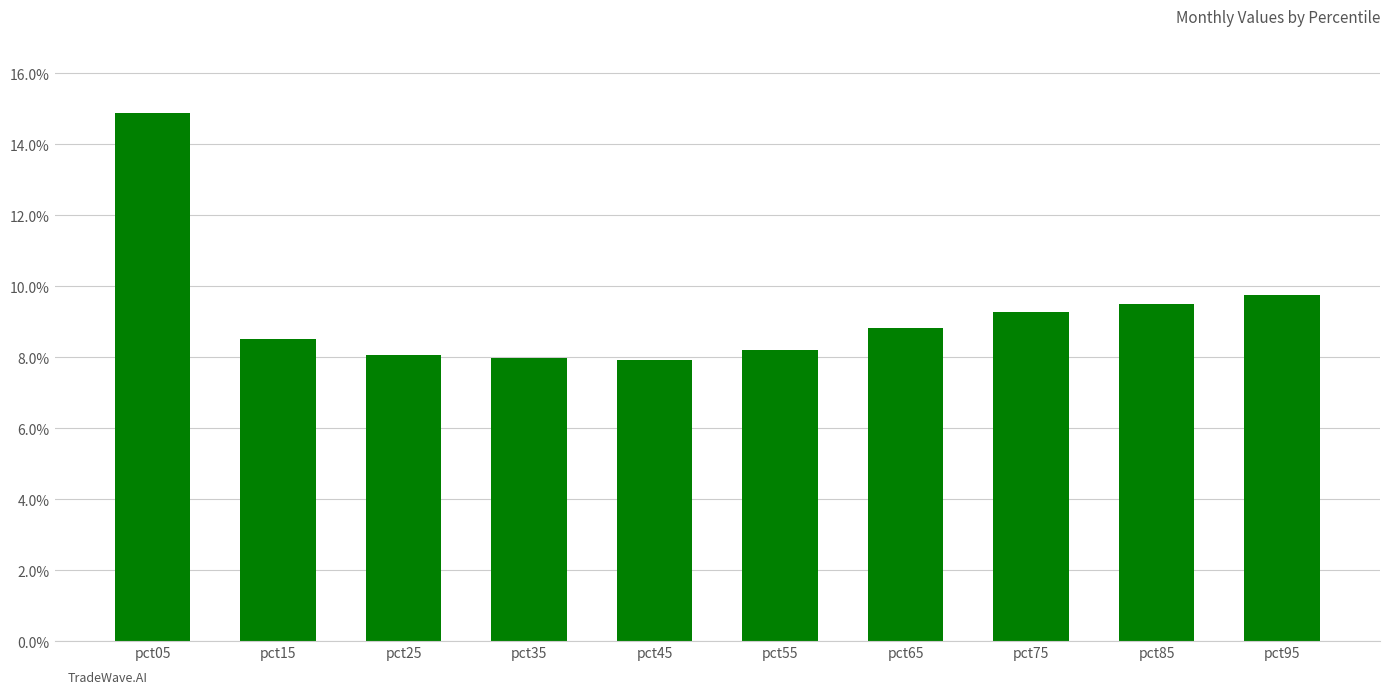

What is the change in value from pct45 to pct85?

+1.6